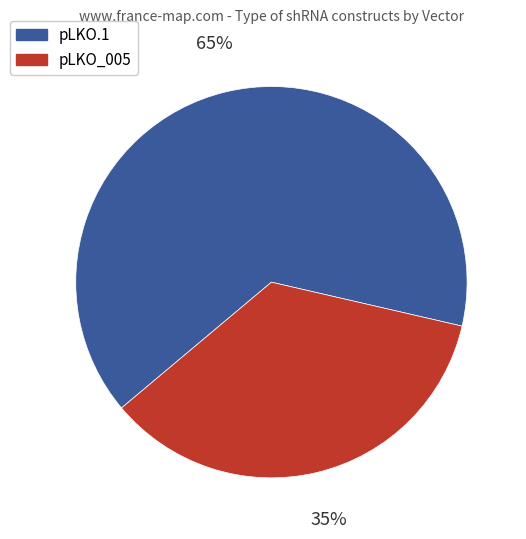

To the nearest percent, what is the combined percentage of pLKO.1 and pLKO_005?

100%